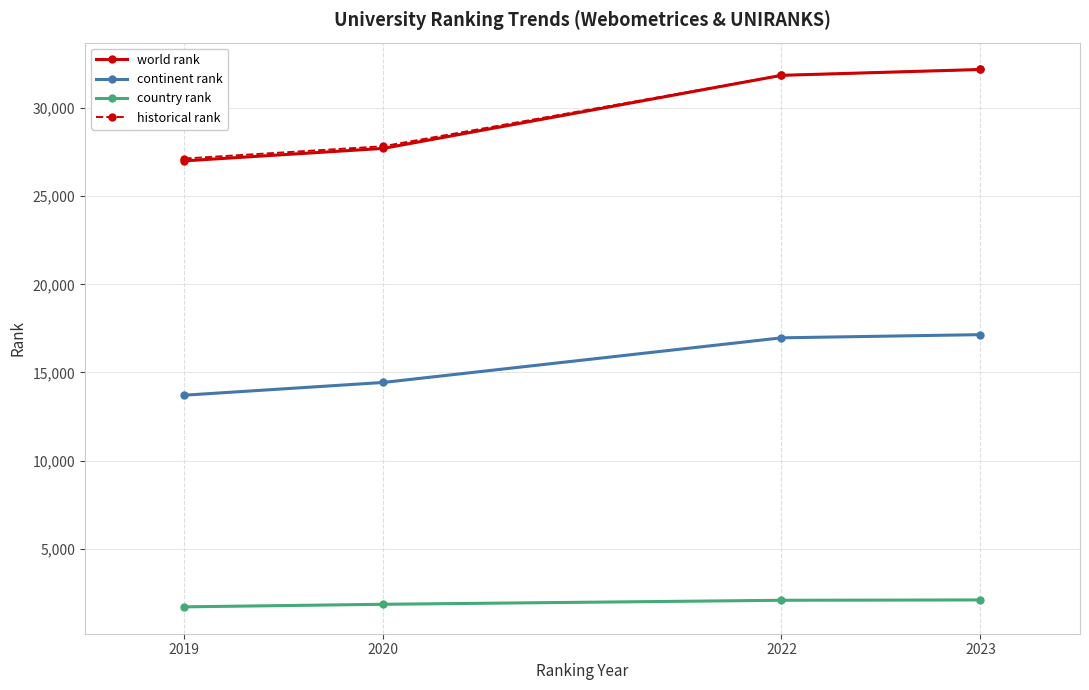

Where is historical rank nearest to the value 29669?

2020